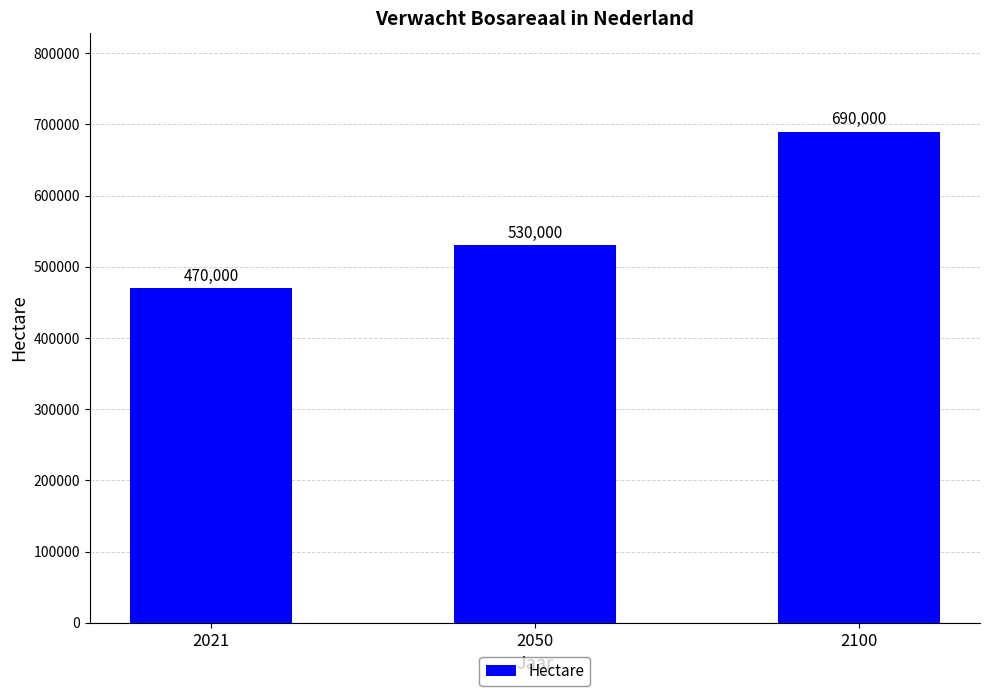

Where is the data nearest to the value 580000?

2050